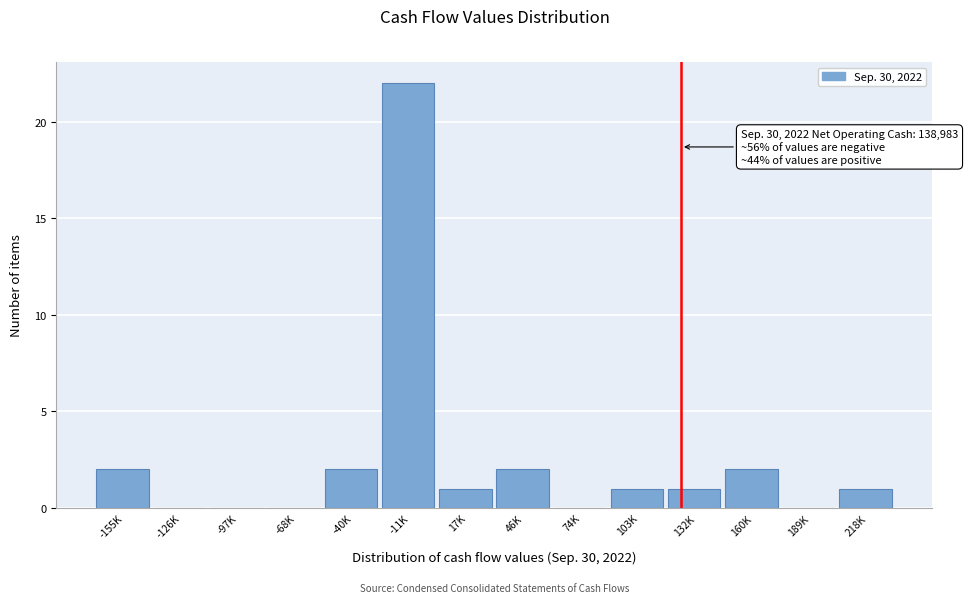

Reading left to right, transcribe all the data shown in this chart.

-155K=2	-126K=0	-97K=0	-68K=0	-40K=2	-11K=22	17K=1	46K=2	74K=0	103K=1	132K=1	160K=2	189K=0	218K=1